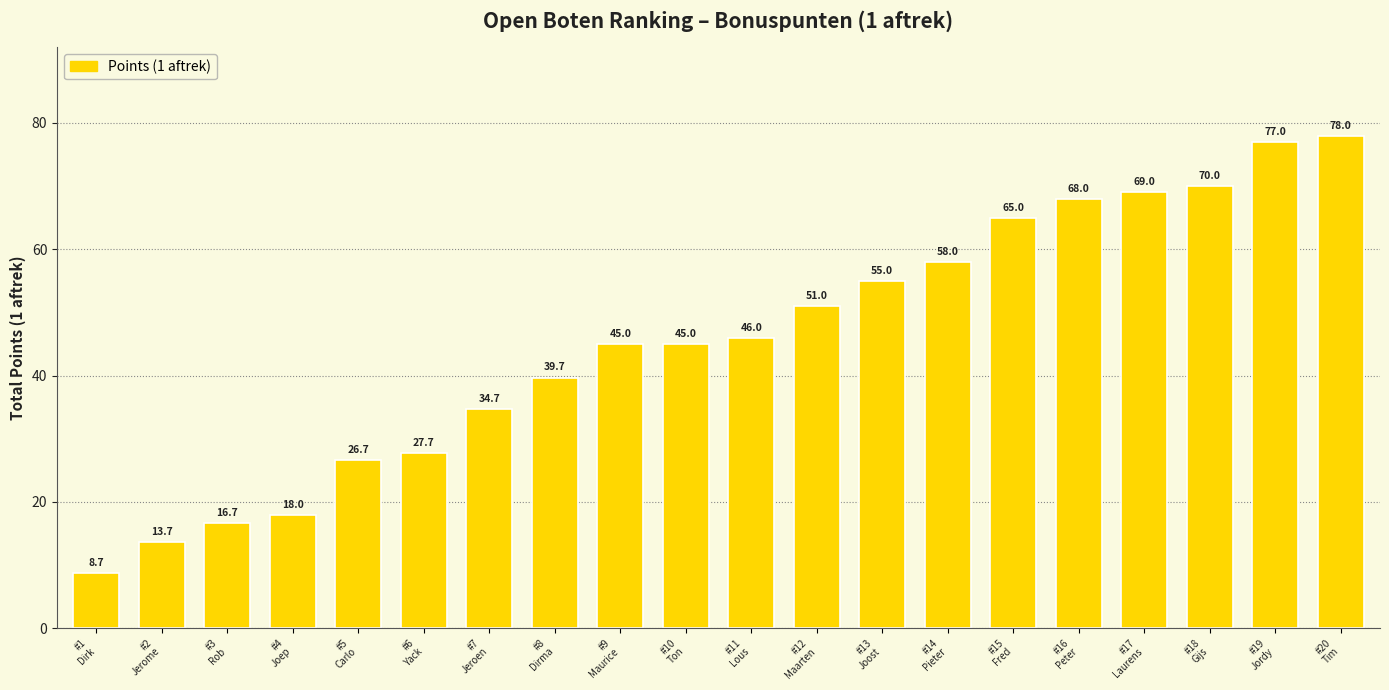

Is it true that the value at #4
Joep is 7.9?

False